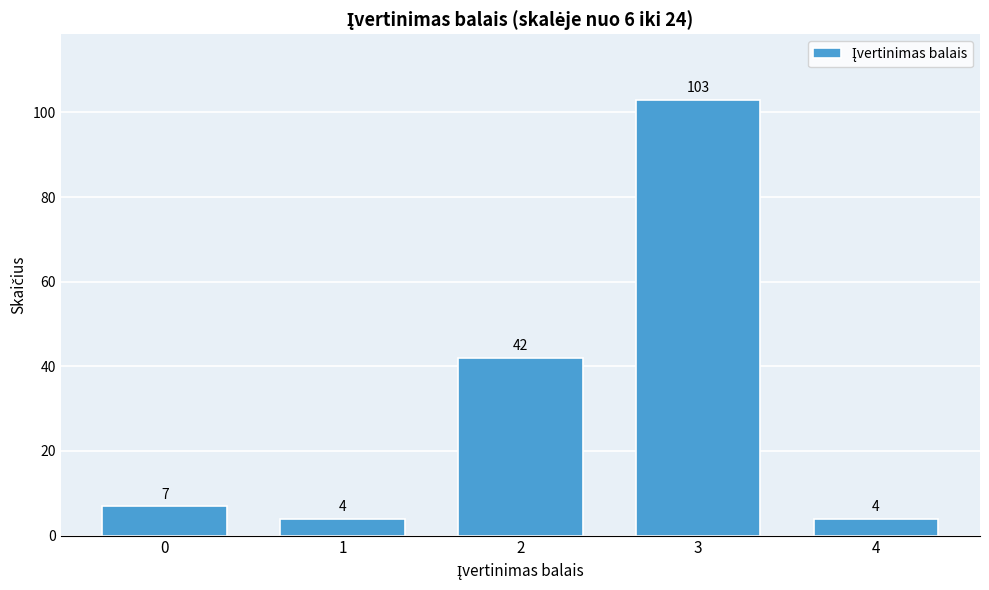

Reading right to left, what are all the values shown in this chart?

4	103	42	4	7